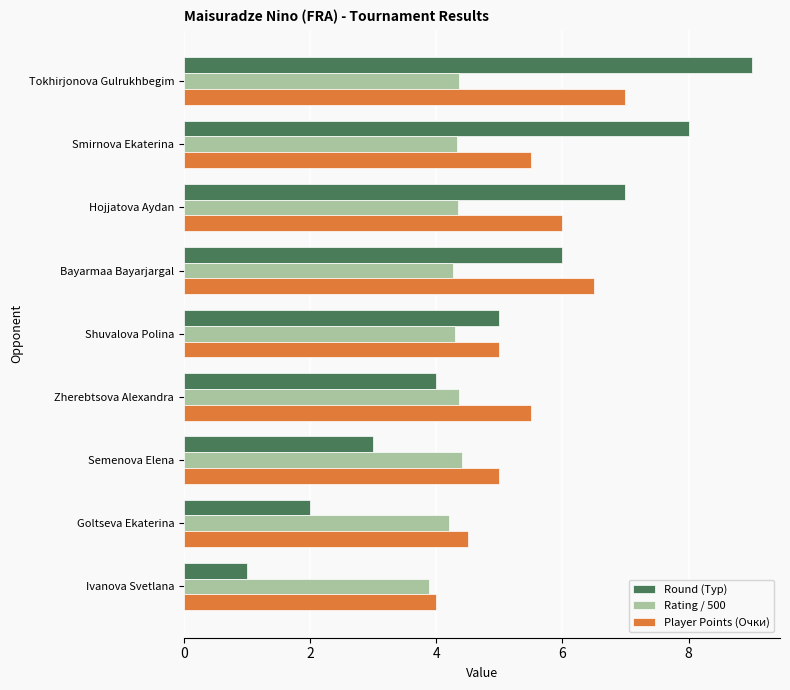

How many values in the Rating / 500 series exceed 4?

8